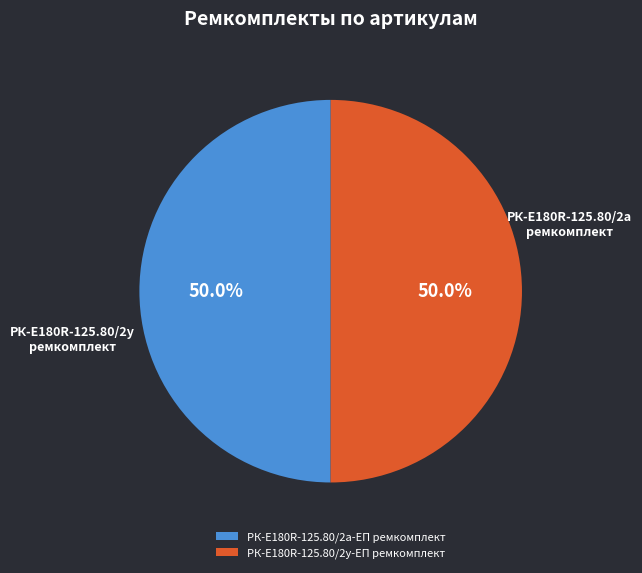

How many segments does this pie chart have?

2